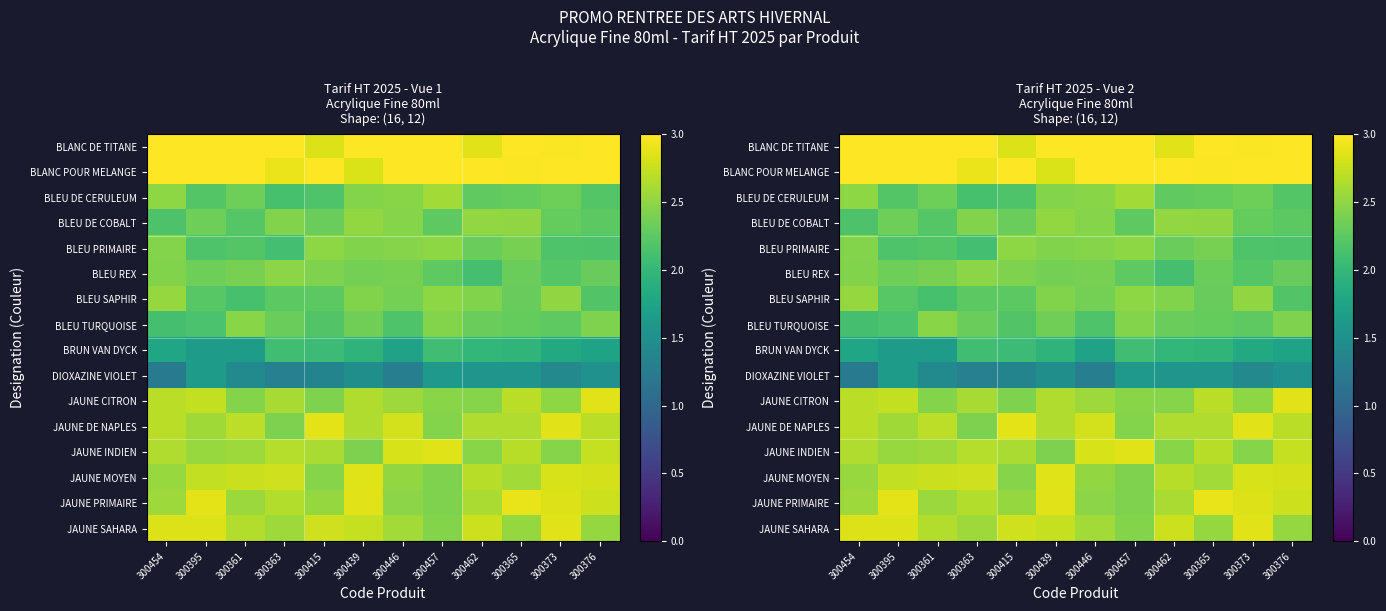

The JAUNE INDIEN series shows 4.1 at 300373. True or false?

False